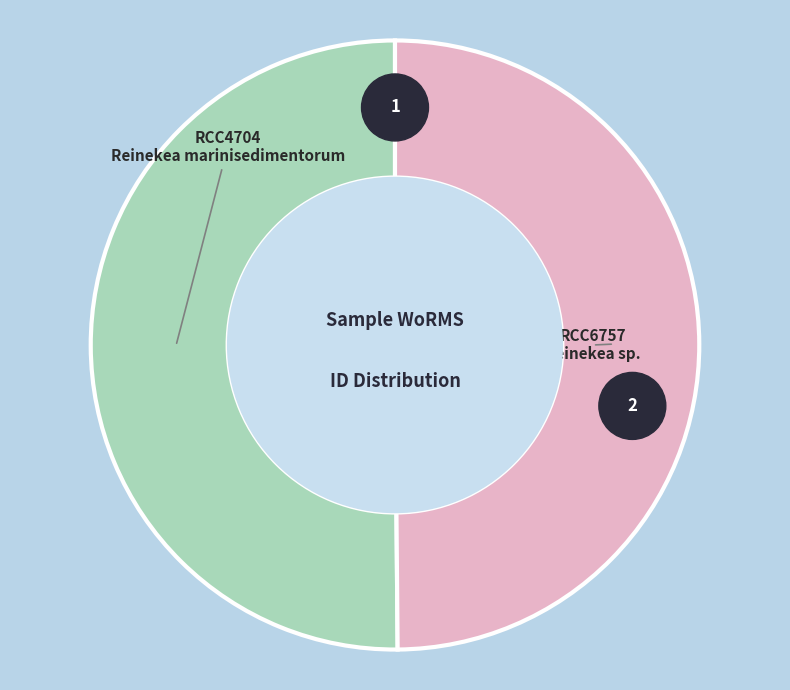

Count the number of slices in the pie.

2